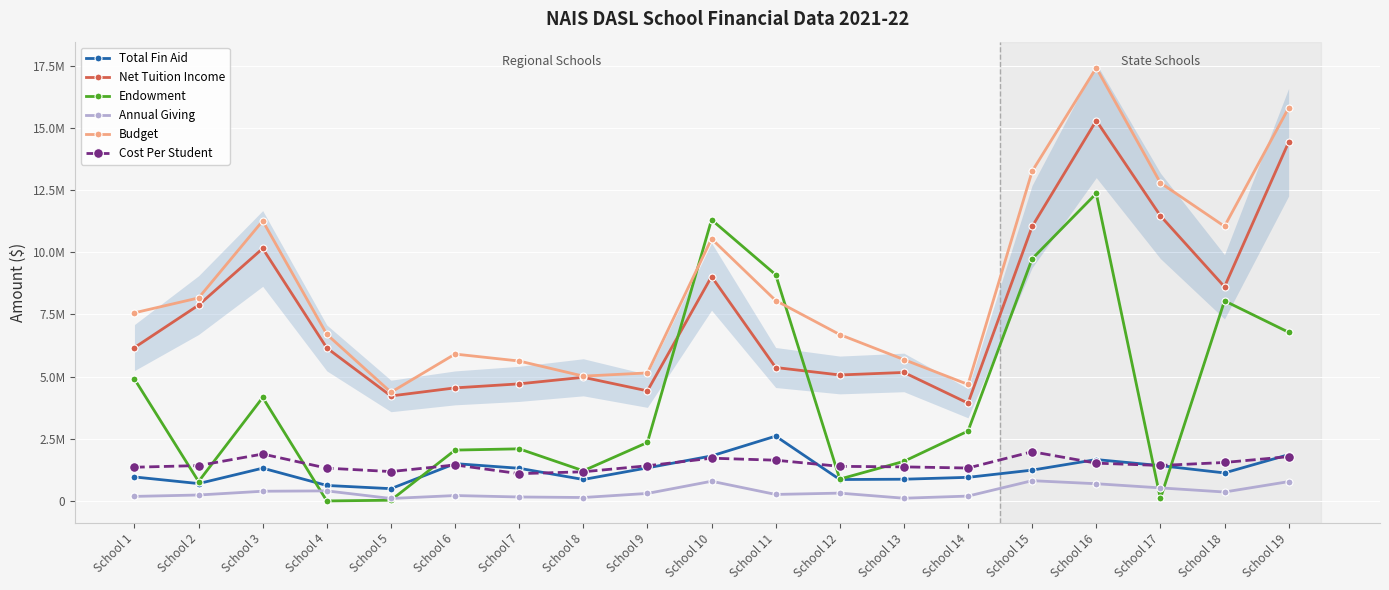

The value of Budget at School 6 is 3537467. True or false?

False